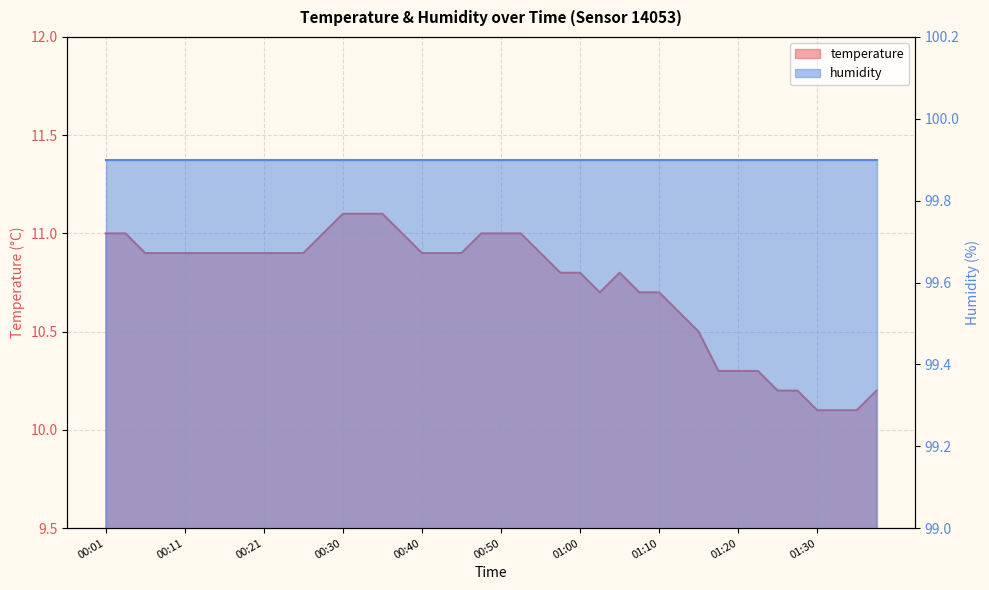

The chart shows a value of 6.7 at 01:05. True or false?

False